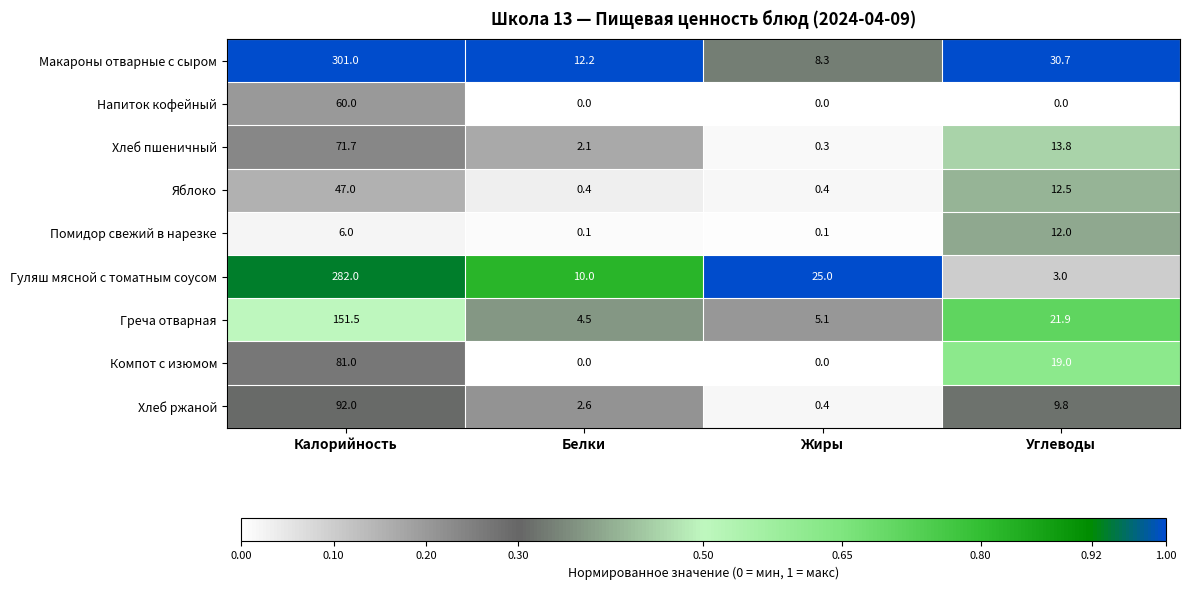

Between Жиры and Углеводы, which series saw the biggest shift?

Макароны отварные с сыром